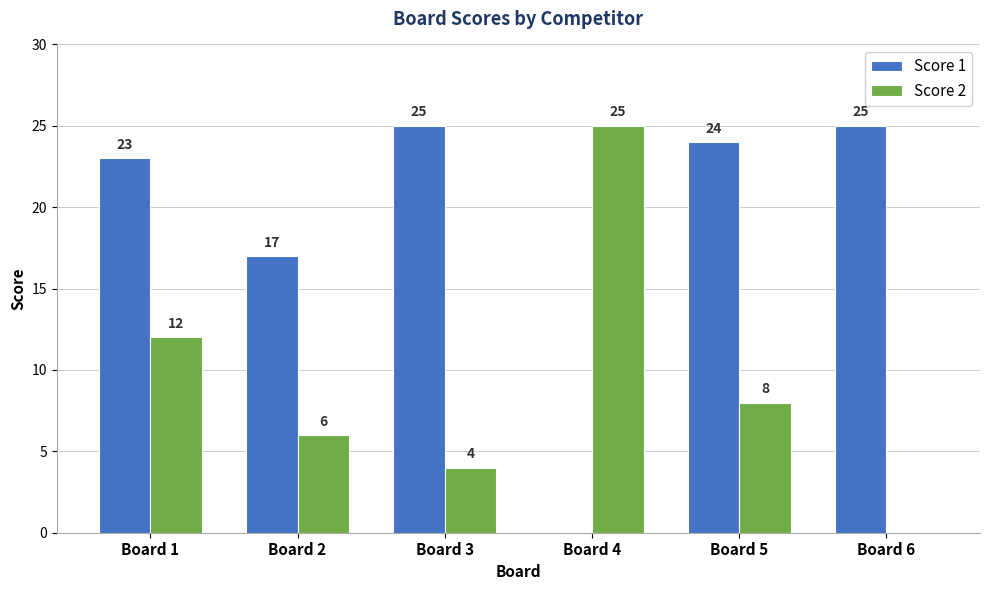

True or false: Score 2 has a value of 0 at Board 6.

True